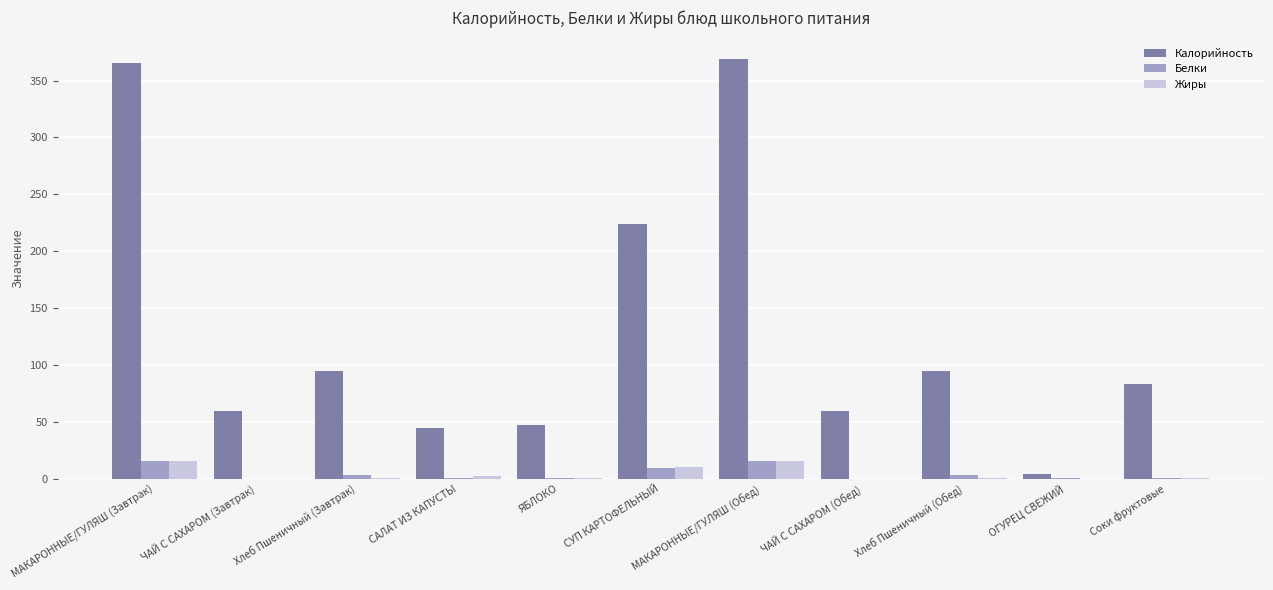

Is it true that Калорийность equals 117.4 at МАКАРОННЫЕ/ГУЛЯШ (Завтрак)?

False